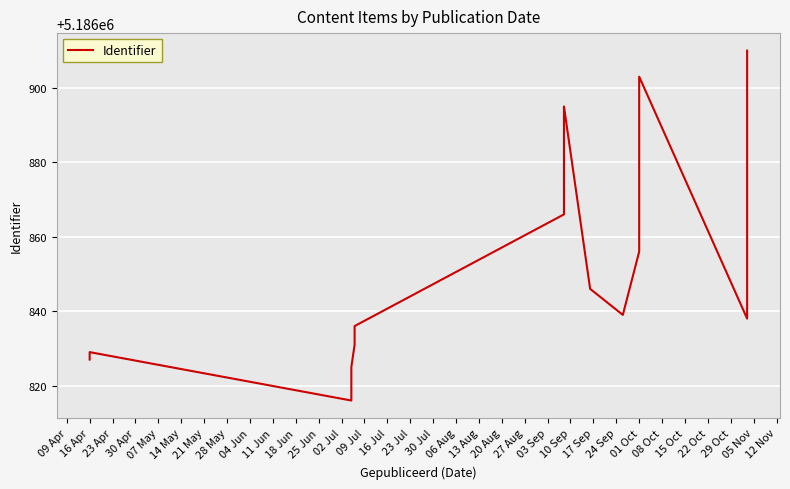

What is the smallest value displayed?

5186816